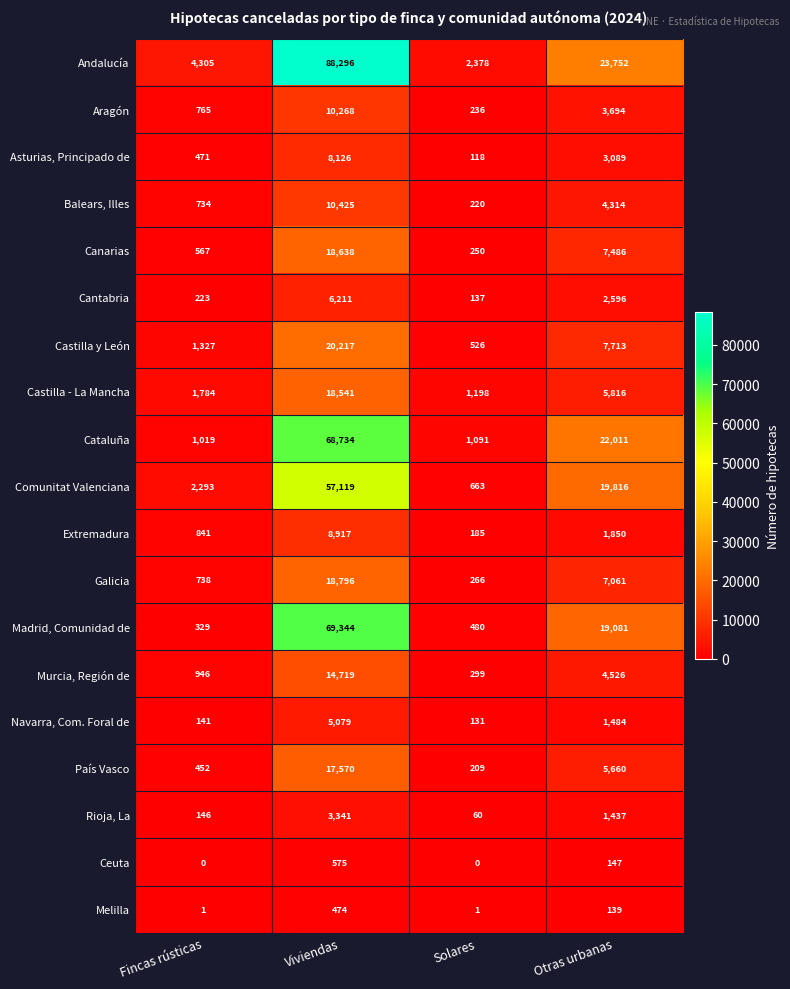

True or false: Balears, Illes has a value of 6027 at Viviendas.

False